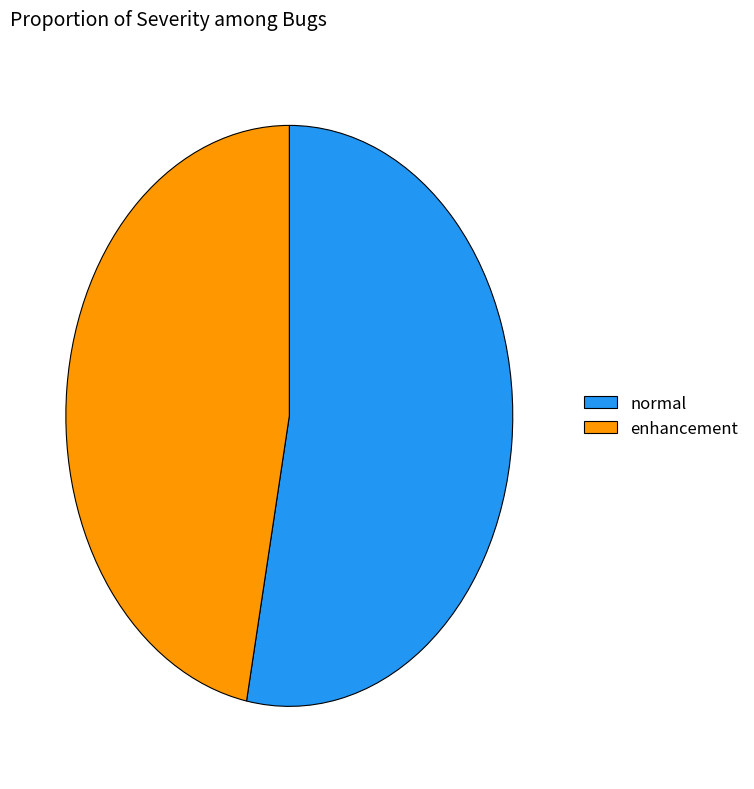

Do normal and enhancement together represent more than half of the pie?

Yes